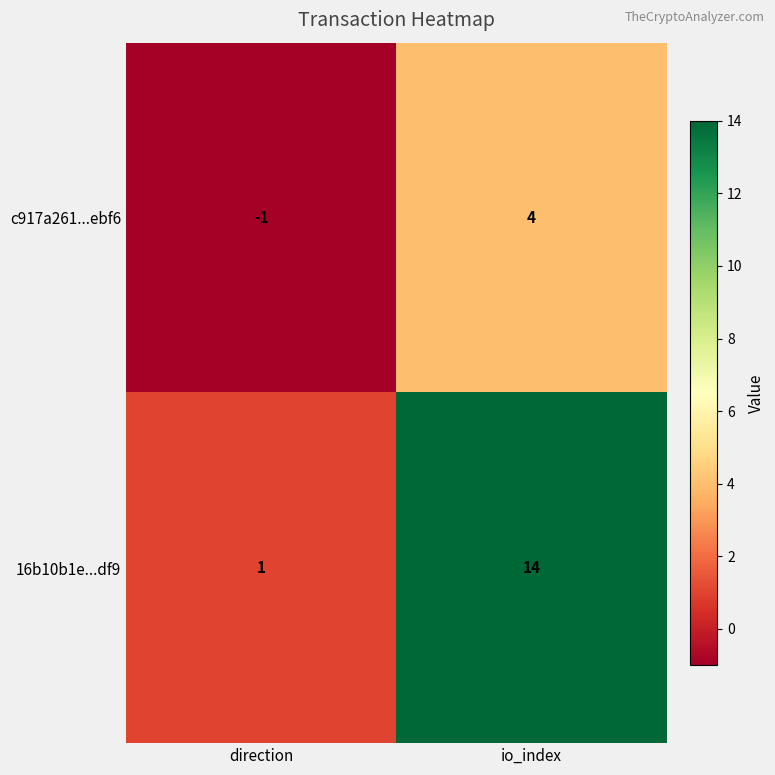

What is the greatest value displayed?

14